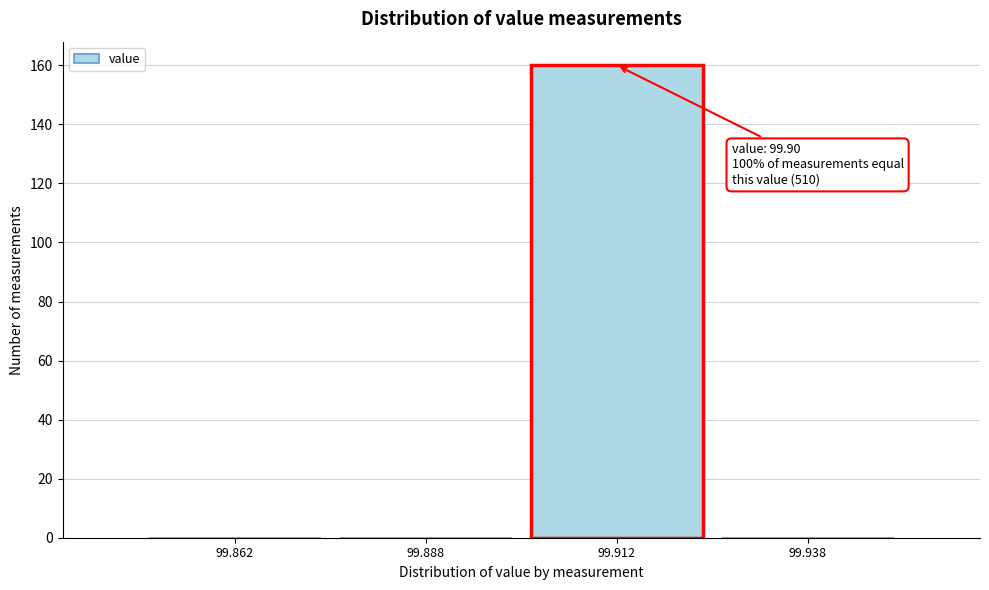

Over which range of the x-axis is the bar tallest?

99.900 to 99.925